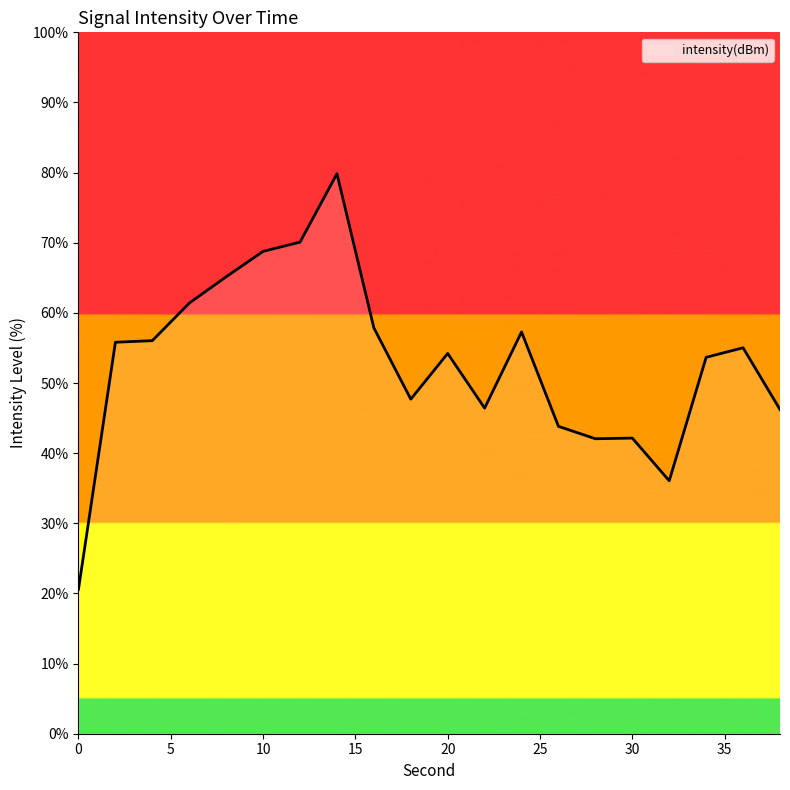

What is the maximum value shown in the chart?

79.8